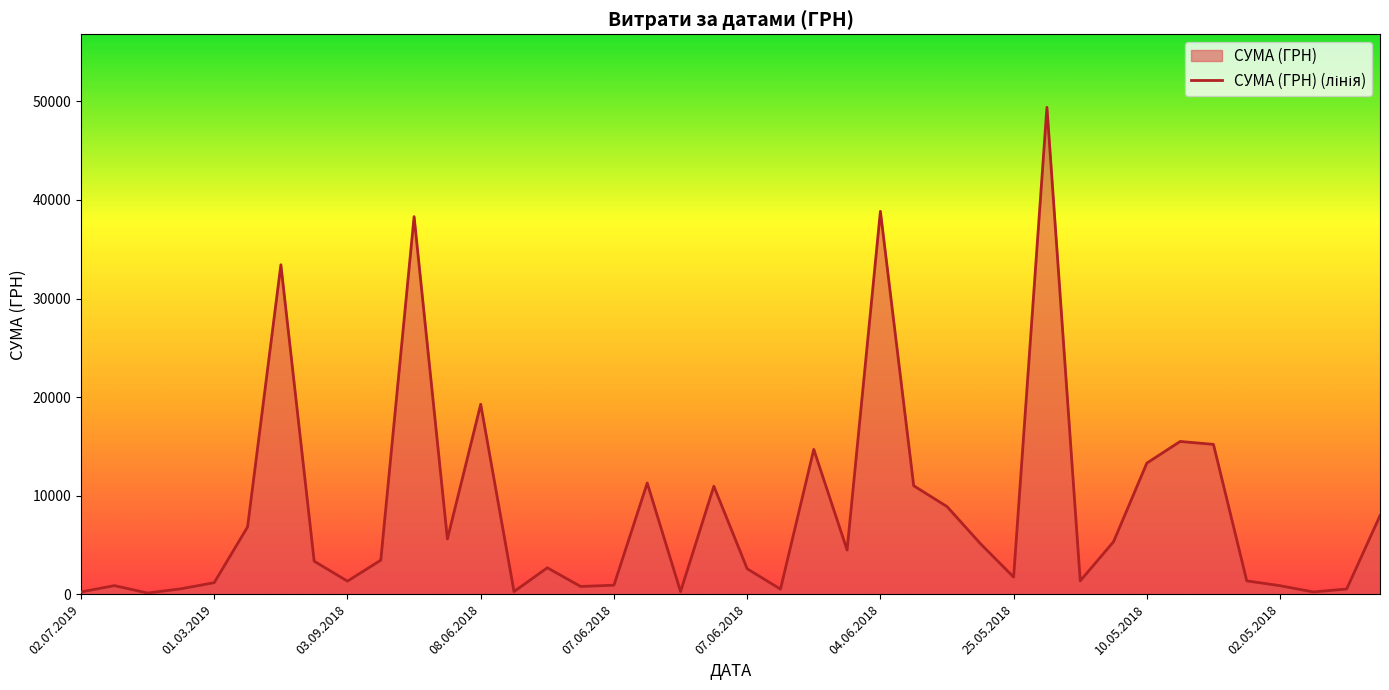

How many interior local valleys (lower than both neighbors) does the data have?

11